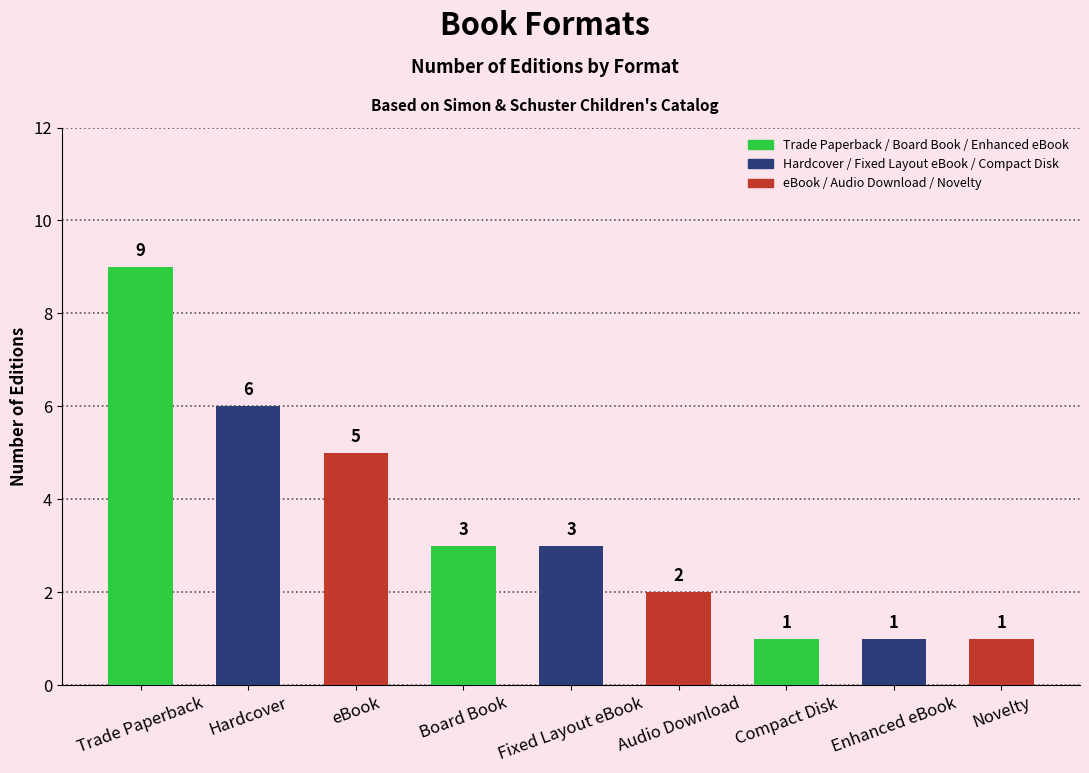

What is the sum of the values at eBook and Board Book?

8